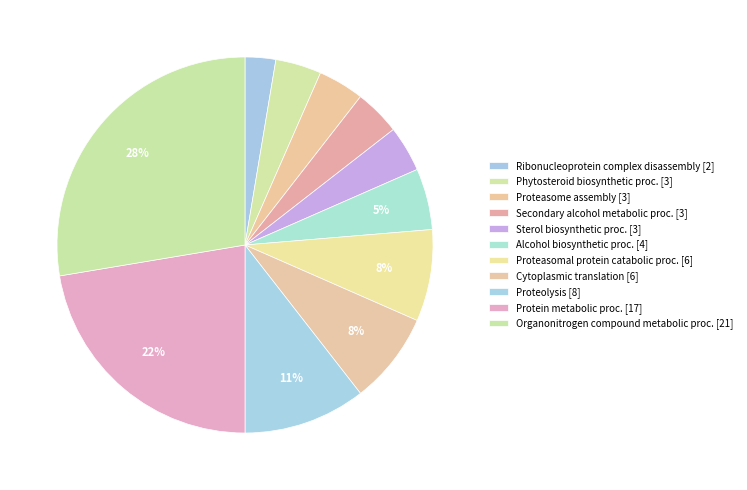

How many segments does this pie chart have?

11